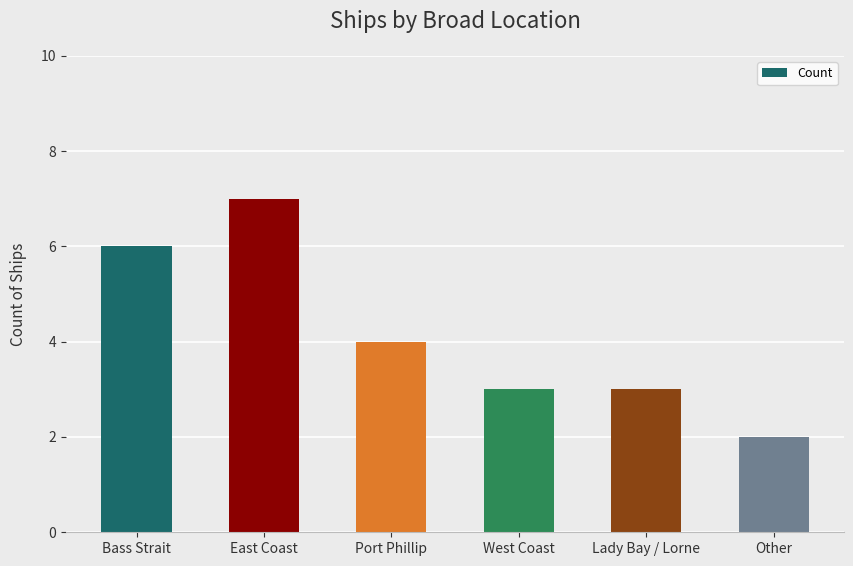

What position from the right is Port Phillip?

4